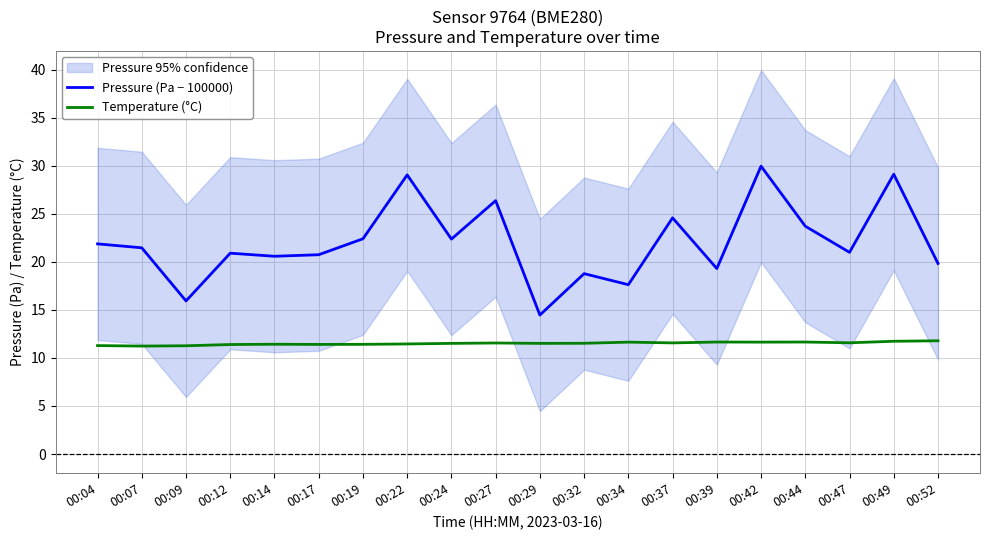

What is the total value across all series at 00:39?

31.0